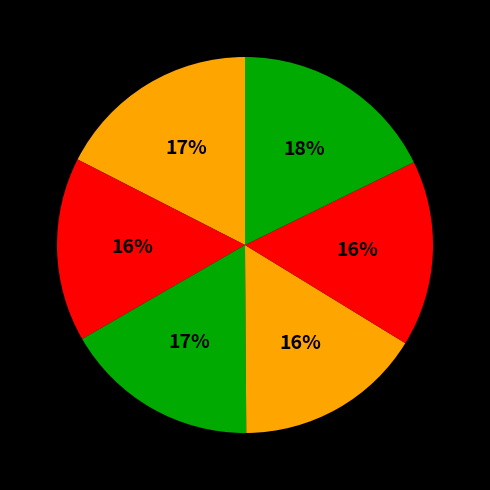

How many slices are in this pie chart?

6